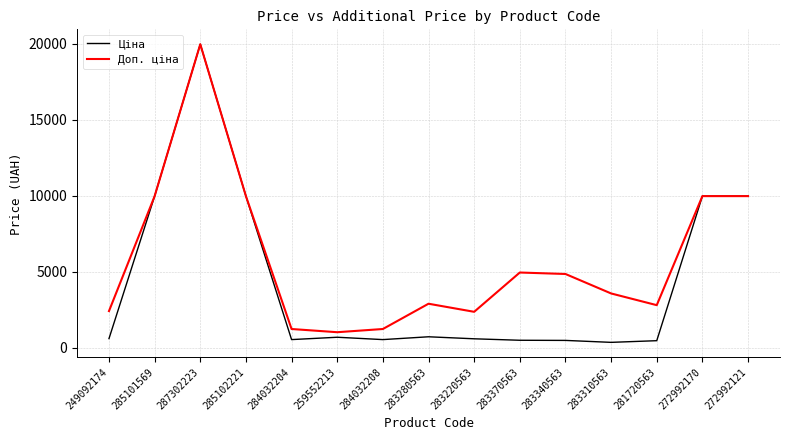

The value of Ціна at 284032208 is 539.0. True or false?

True